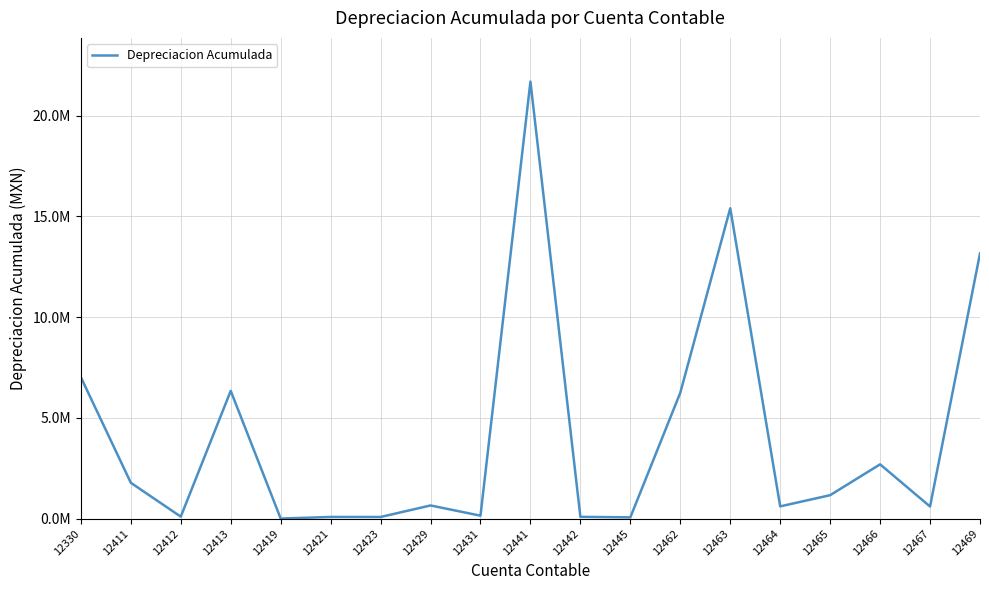

Is this an area chart (filled region under the line)?

No